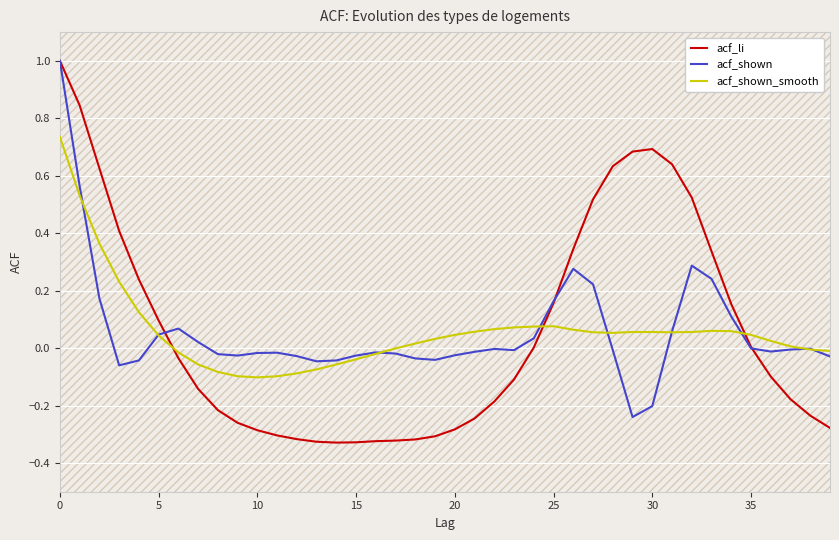

What is the maximum value for acf_shown?

1.0